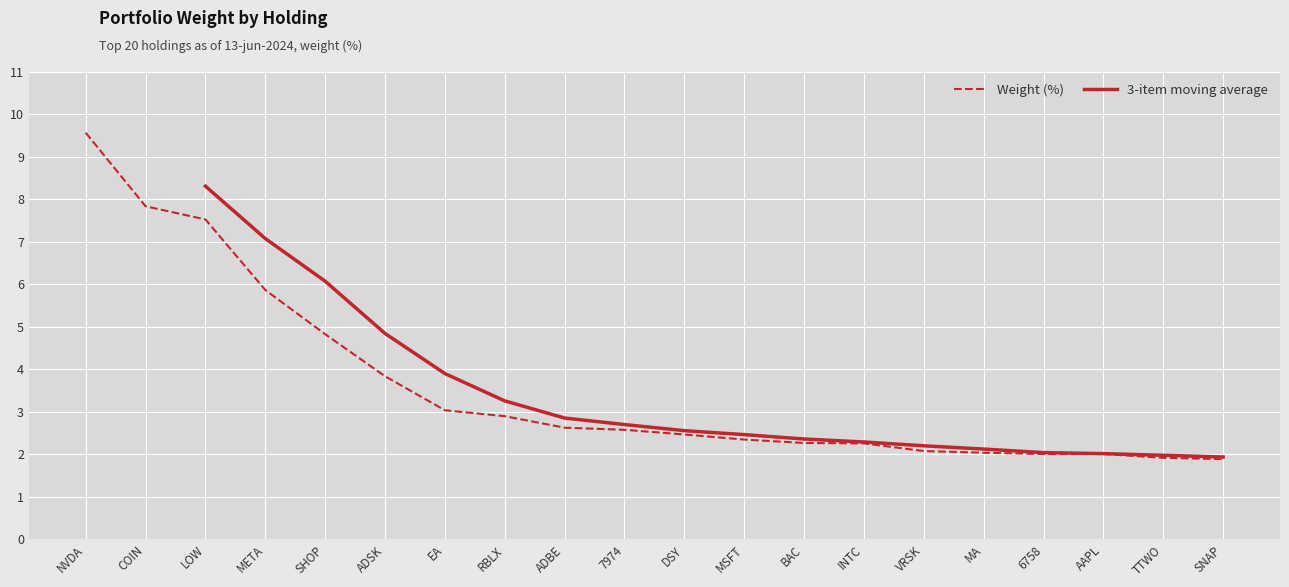

Is this an area chart (filled region under the line)?

No